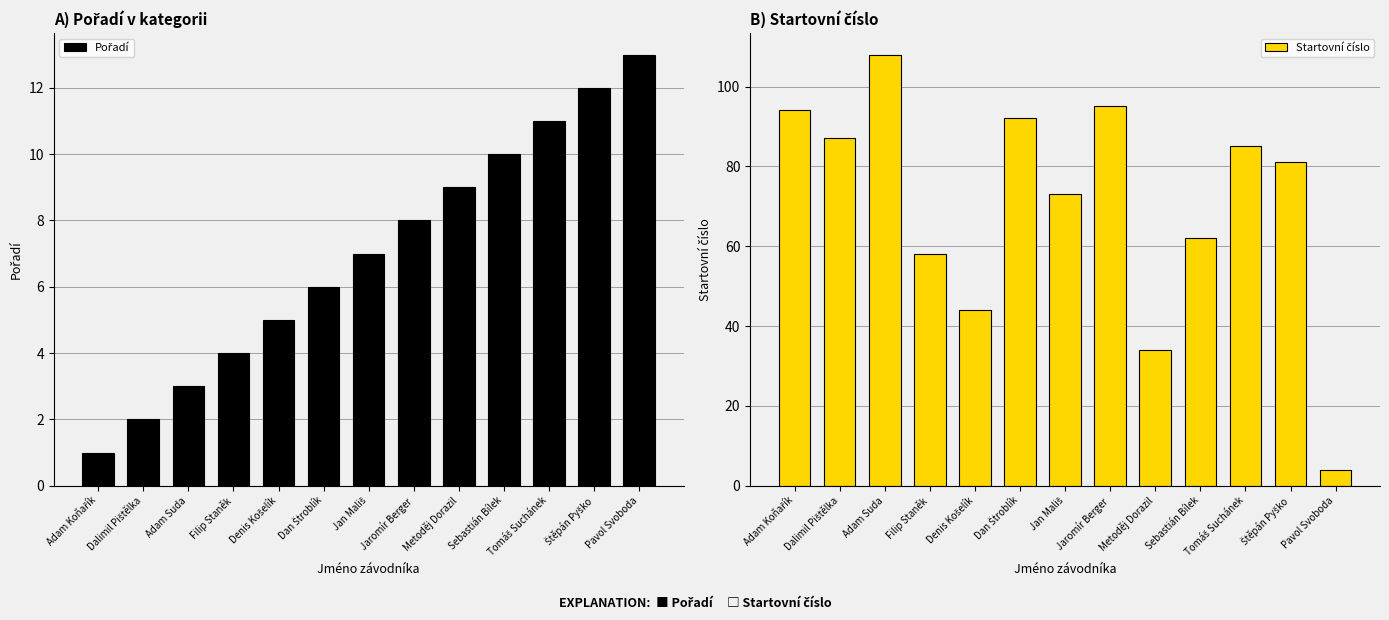

Is the value of Startovní číslo at Metoděj Dorazil greater than the value of Pořadí at Denis Košelík?

Yes